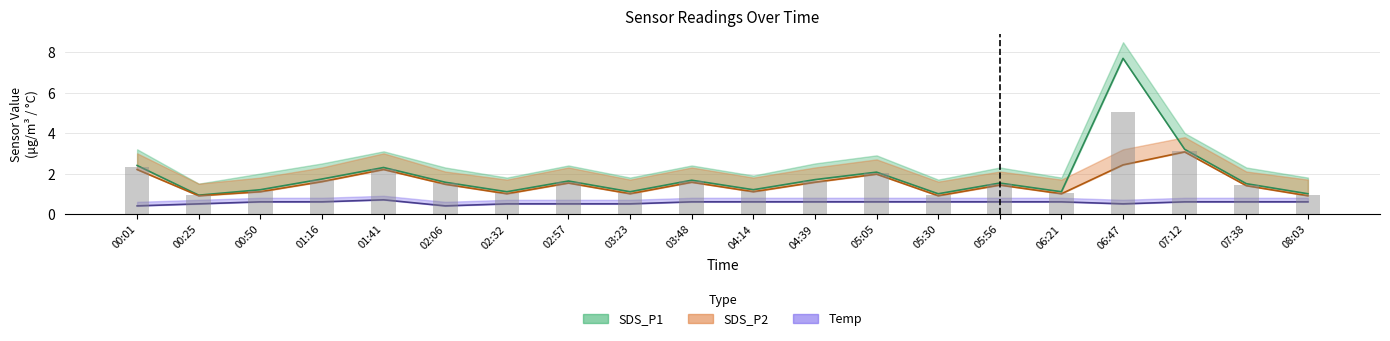

What is the difference between the SDS_P2 values at 00:50 and 02:32?

0.1